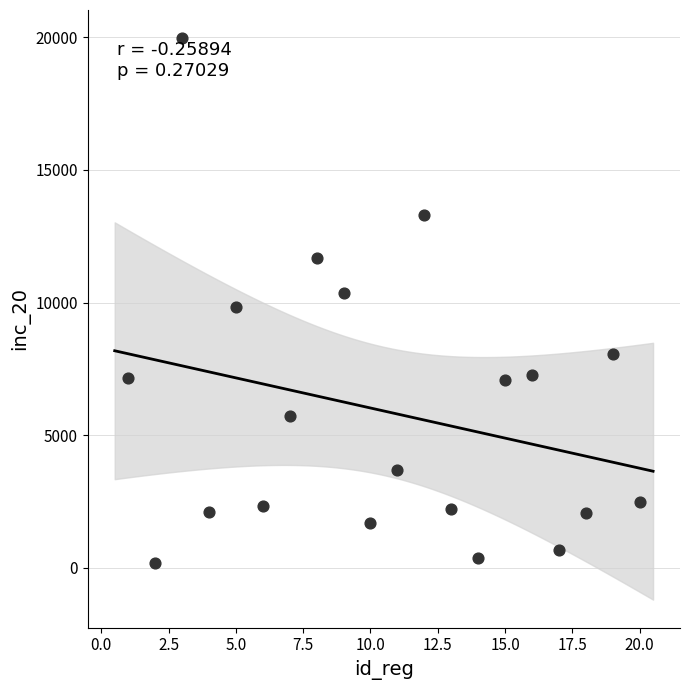

What is the range of Y values (max minus min)?

19770